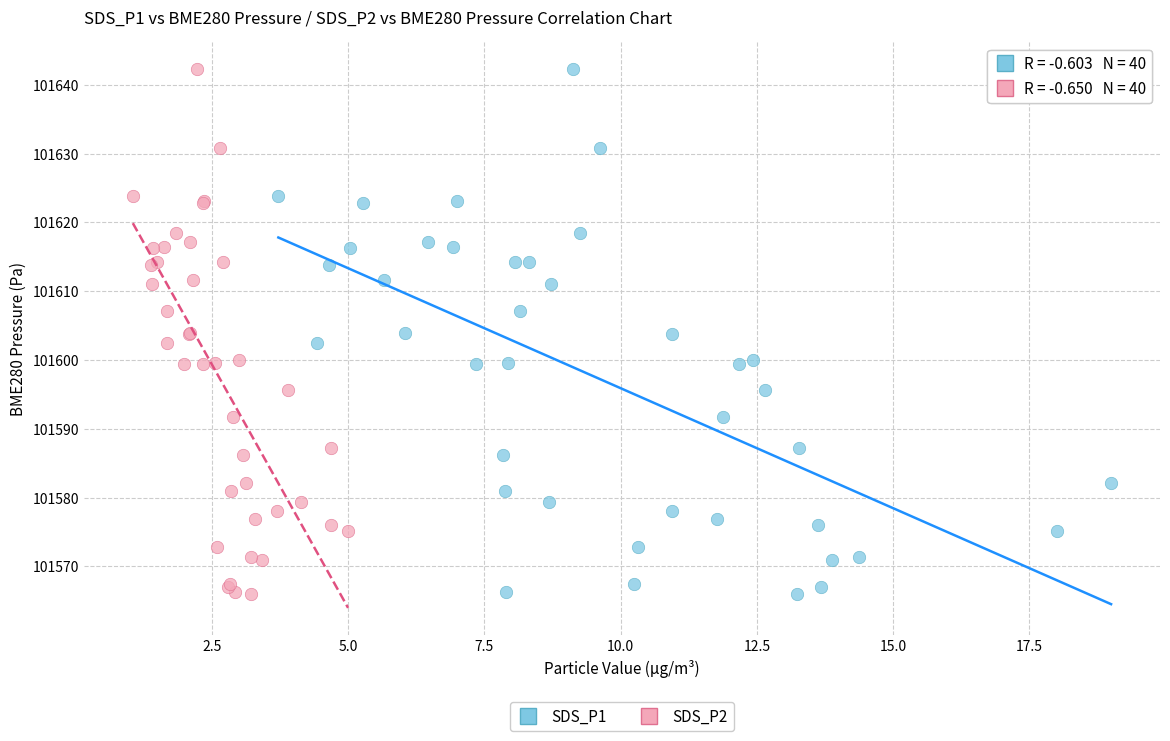

What are all the series names shown in the legend?

SDS_P1, SDS_P2